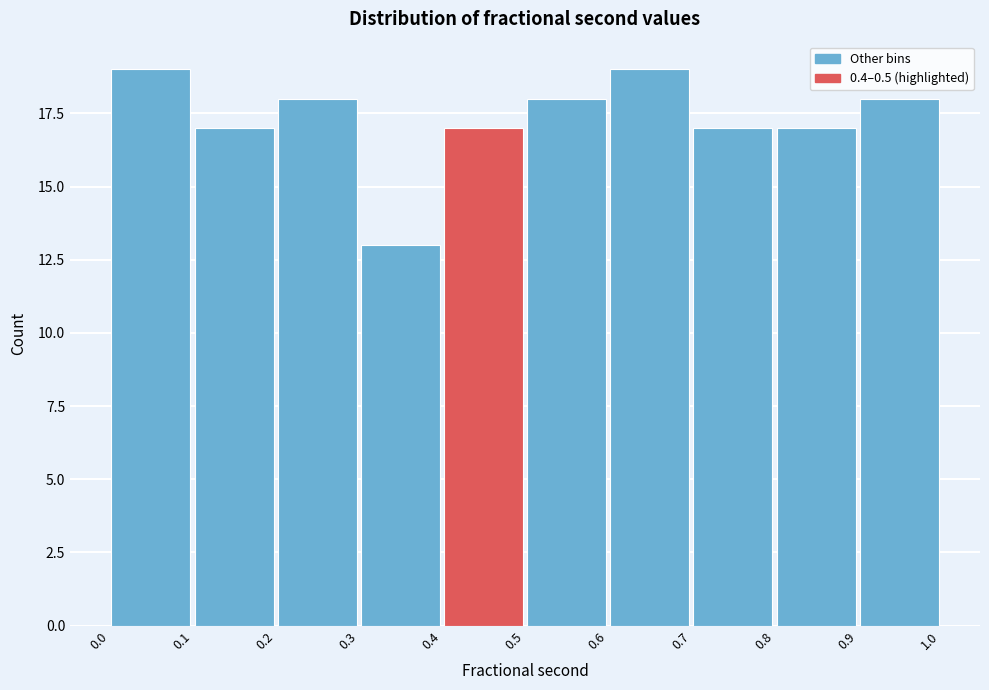

Reading left to right, list every bar in this chart as the range it spans on the x-axis followed by its height. The values are not printed on the chart, so give them approximately, as read against the axis.

0.0 to 0.1: 19
0.1 to 0.2: 17
0.2 to 0.3: 18
0.3 to 0.4: 13
0.4 to 0.5: 17
0.5 to 0.6: 18
0.6 to 0.7: 19
0.7 to 0.8: 17
0.8 to 0.9: 17
0.9 to 1.0: 18